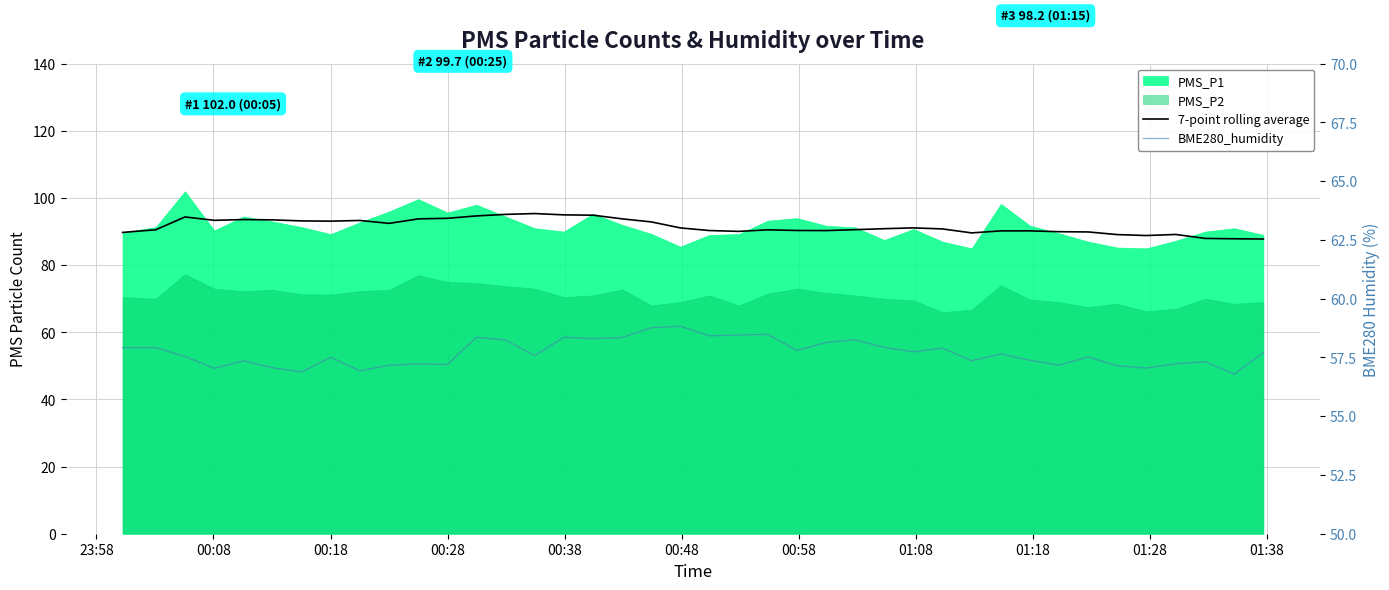

Does the chart display data point markers on the line(s)?

No